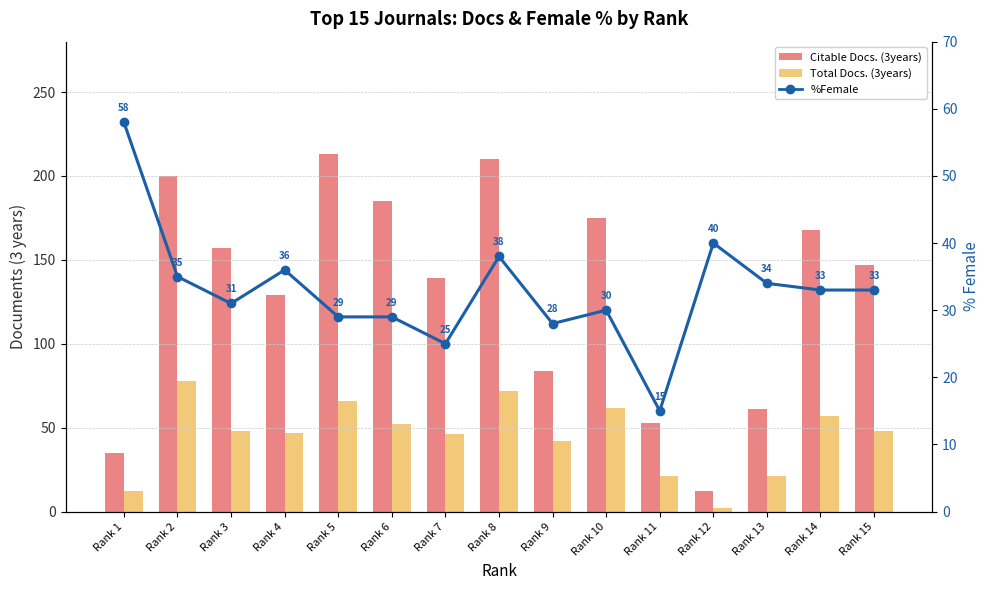

Reading left to right, list all the values displayed in this chart.

Citable Docs. (3years): Rank 1=35	Rank 2=200	Rank 3=157	Rank 4=129	Rank 5=213	Rank 6=185	Rank 7=139	Rank 8=210	Rank 9=84	Rank 10=175	Rank 11=53	Rank 12=12	Rank 13=61	Rank 14=168	Rank 15=147
Total Docs. (3years): Rank 1=12	Rank 2=78	Rank 3=48	Rank 4=47	Rank 5=66	Rank 6=52	Rank 7=46	Rank 8=72	Rank 9=42	Rank 10=62	Rank 11=21	Rank 12=2	Rank 13=21	Rank 14=57	Rank 15=48
%Female: Rank 1=58	Rank 2=35	Rank 3=31	Rank 4=36	Rank 5=29	Rank 6=29	Rank 7=25	Rank 8=38	Rank 9=28	Rank 10=30	Rank 11=15	Rank 12=40	Rank 13=34	Rank 14=33	Rank 15=33